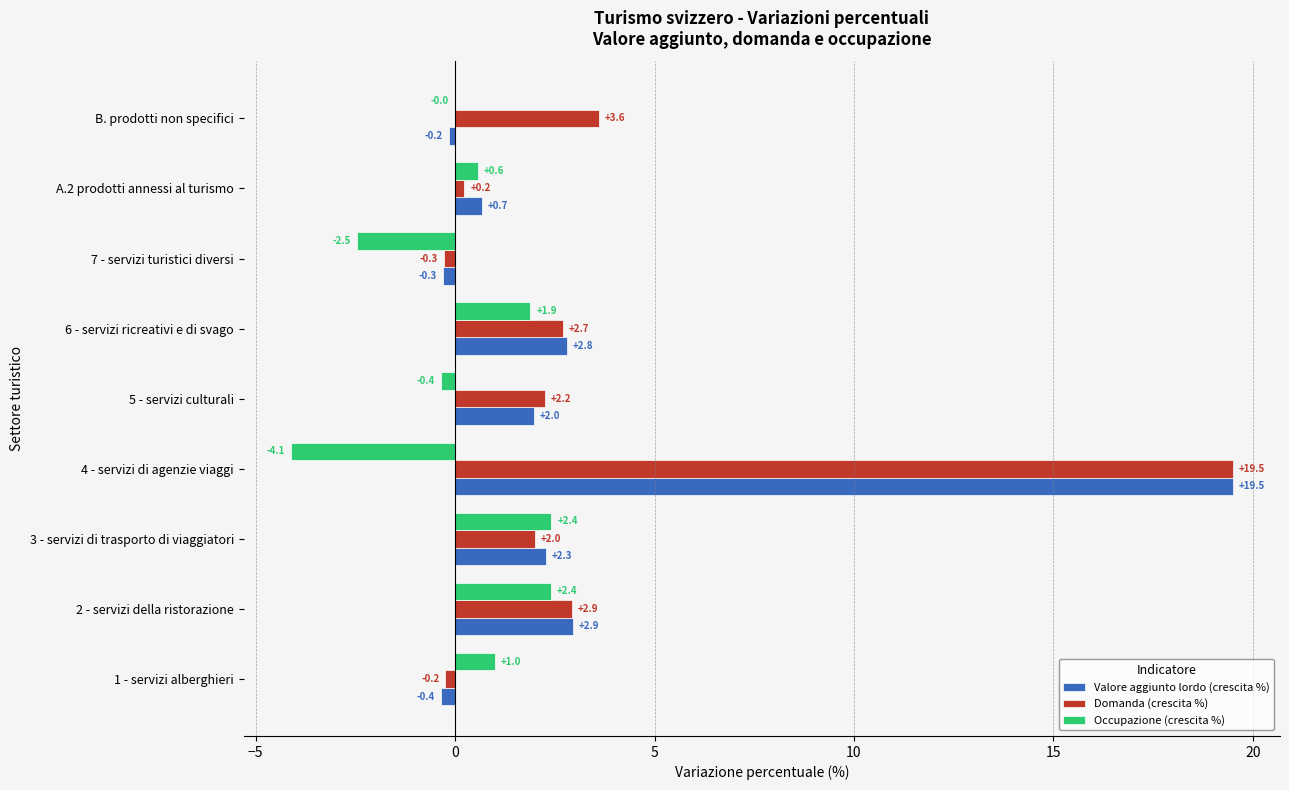

Which series changed the most between 2 - servizi della ristorazione and 7 - servizi turistici diversi?

Occupazione (crescita %)